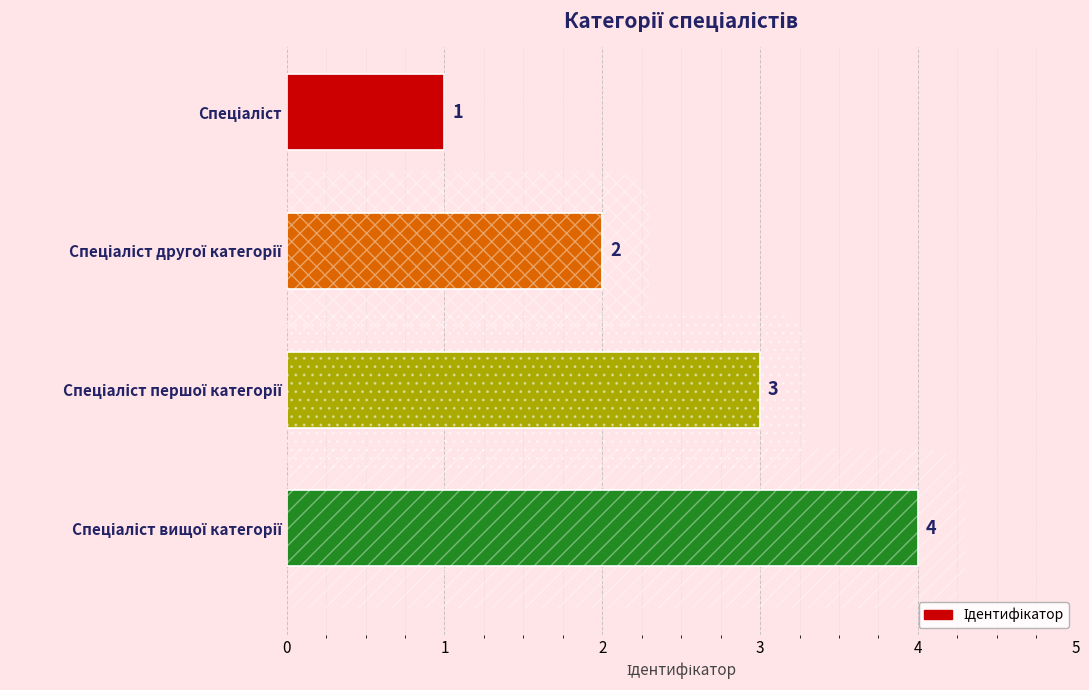

What is the value of the 2nd bar from the top?

2